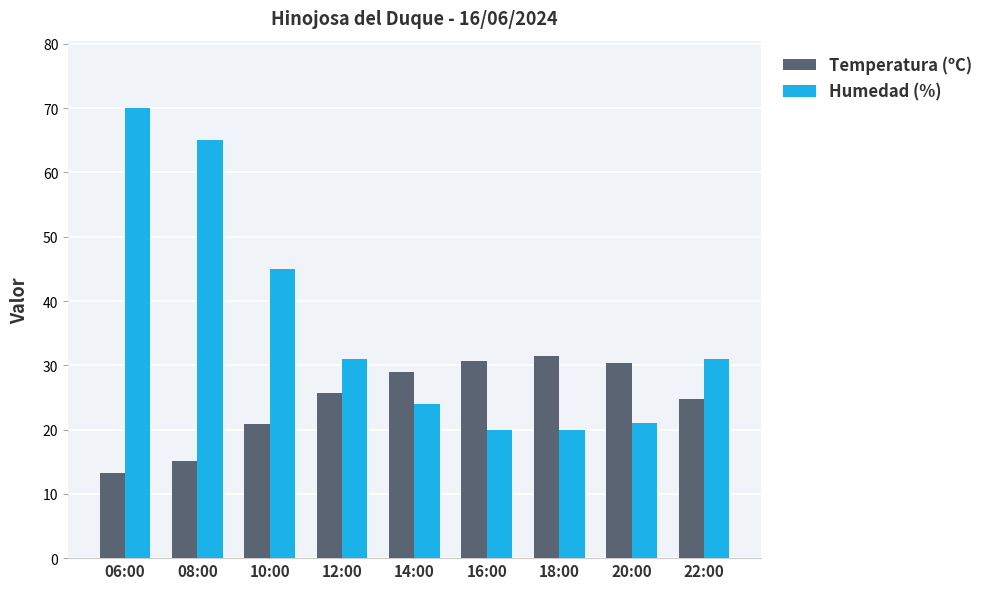

What position from the left is 14:00?

5